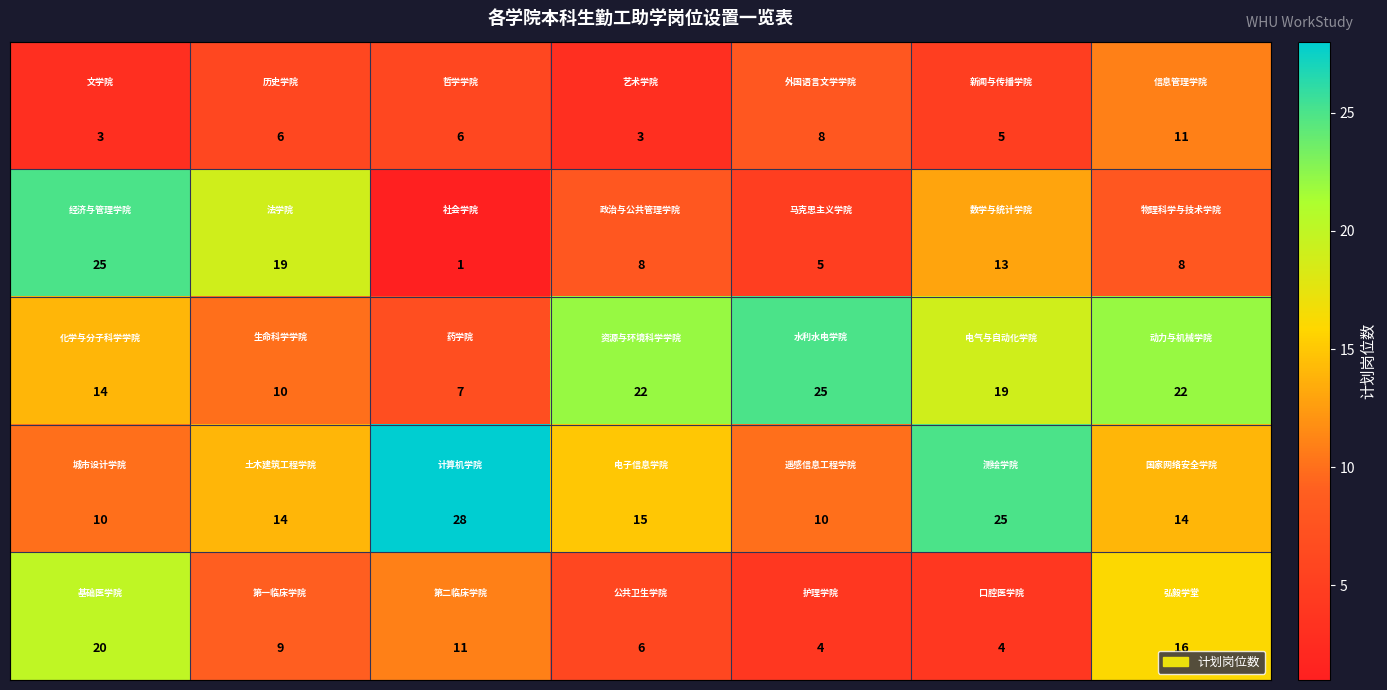

At how many categories does at least one series exceed 20?

6